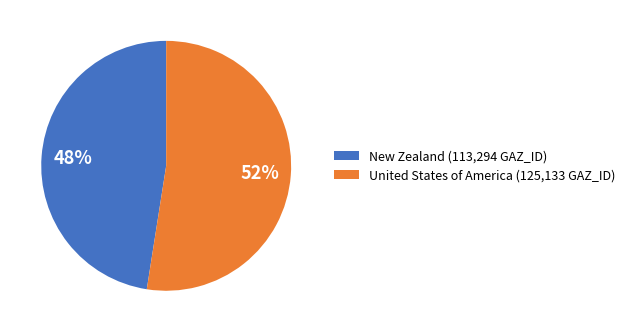

How many slices are in this pie chart?

2